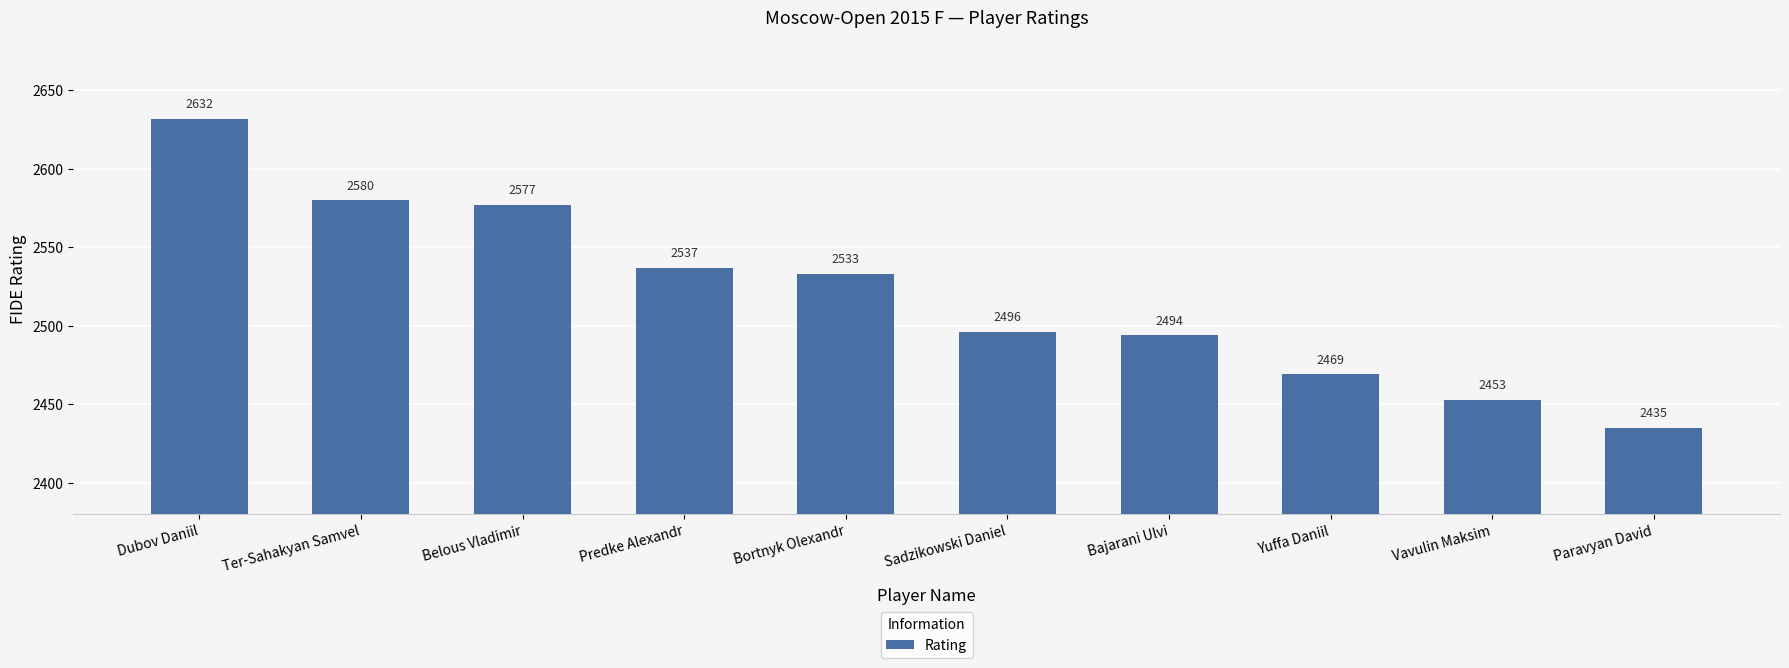

How many values are below 2533?

5